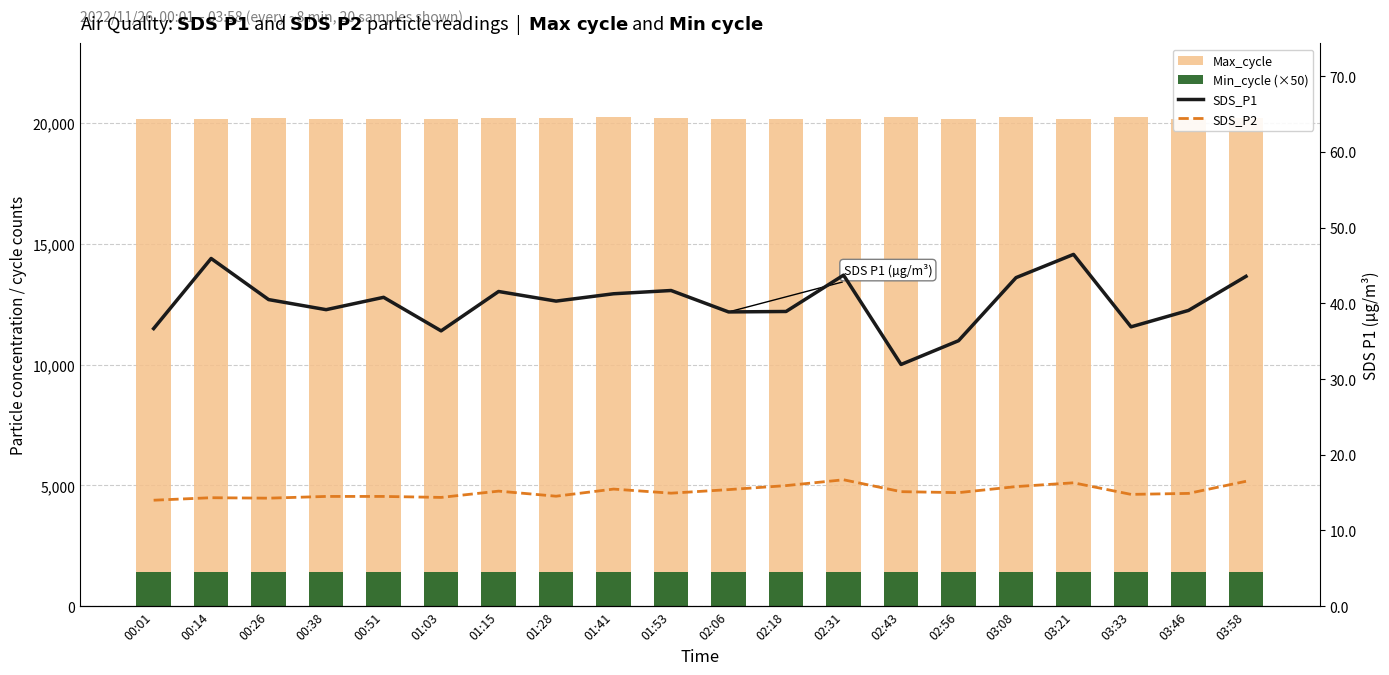

Reading left to right, what are all the values shown in this chart?

Max_cycle: 20180.0	20177.0	20200.0	20184.0	20185.0	20178.0	20201.0	20192.0	20263.0	20216.0	20184.0	20183.0	20181.0	20232.0	20188.0	20239.0	20188.0	20243.0	20174.0	20204.0
Min_cycle (×50): 1400.0	1400.0	1400.0	1400.0	1400.0	1400.0	1400.0	1400.0	1400.0	1400.0	1400.0	1400.0	1400.0	1400.0	1400.0	1400.0	1400.0	1400.0	1400.0	1400.0
SDS_P1: 36.7	45.9	40.5	39.2	40.8	36.4	41.6	40.3	41.3	41.7	38.9	38.9	43.7	31.9	35.1	43.4	46.5	36.9	39.1	43.6
SDS_P2: 14.0	14.3	14.3	14.5	14.5	14.4	15.2	14.5	15.5	14.9	15.4	15.9	16.7	15.1	15.0	15.8	16.3	14.8	14.9	16.5